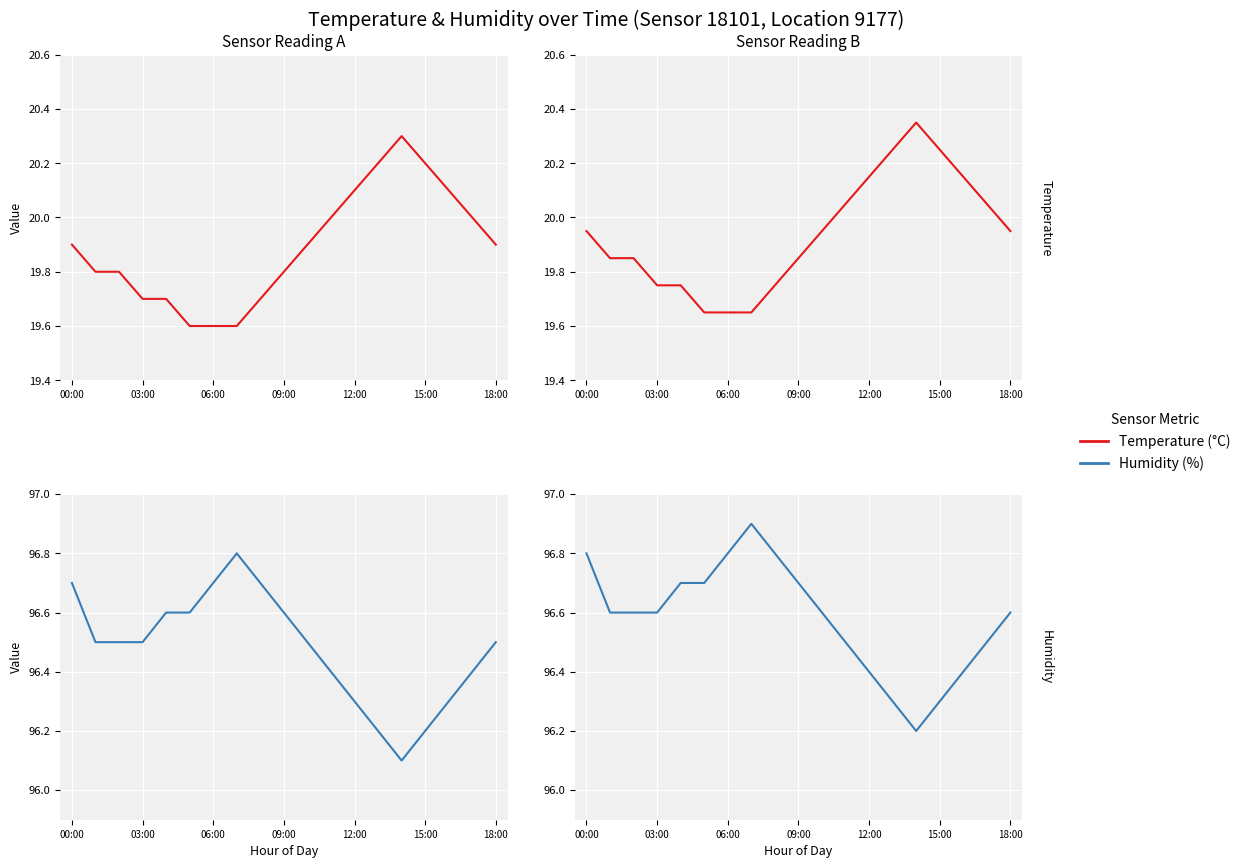

How many lines are shown in the chart?

2